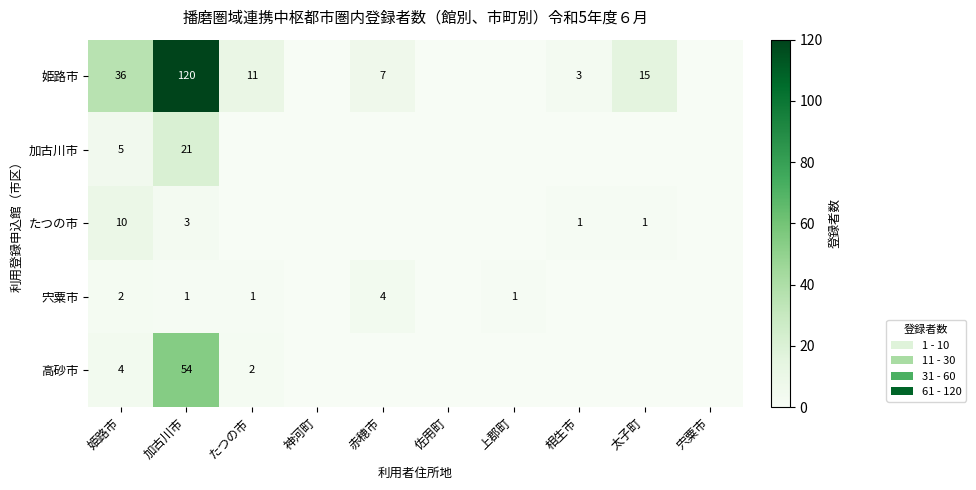

The たつの市 series shows 10 at 姫路市. True or false?

True